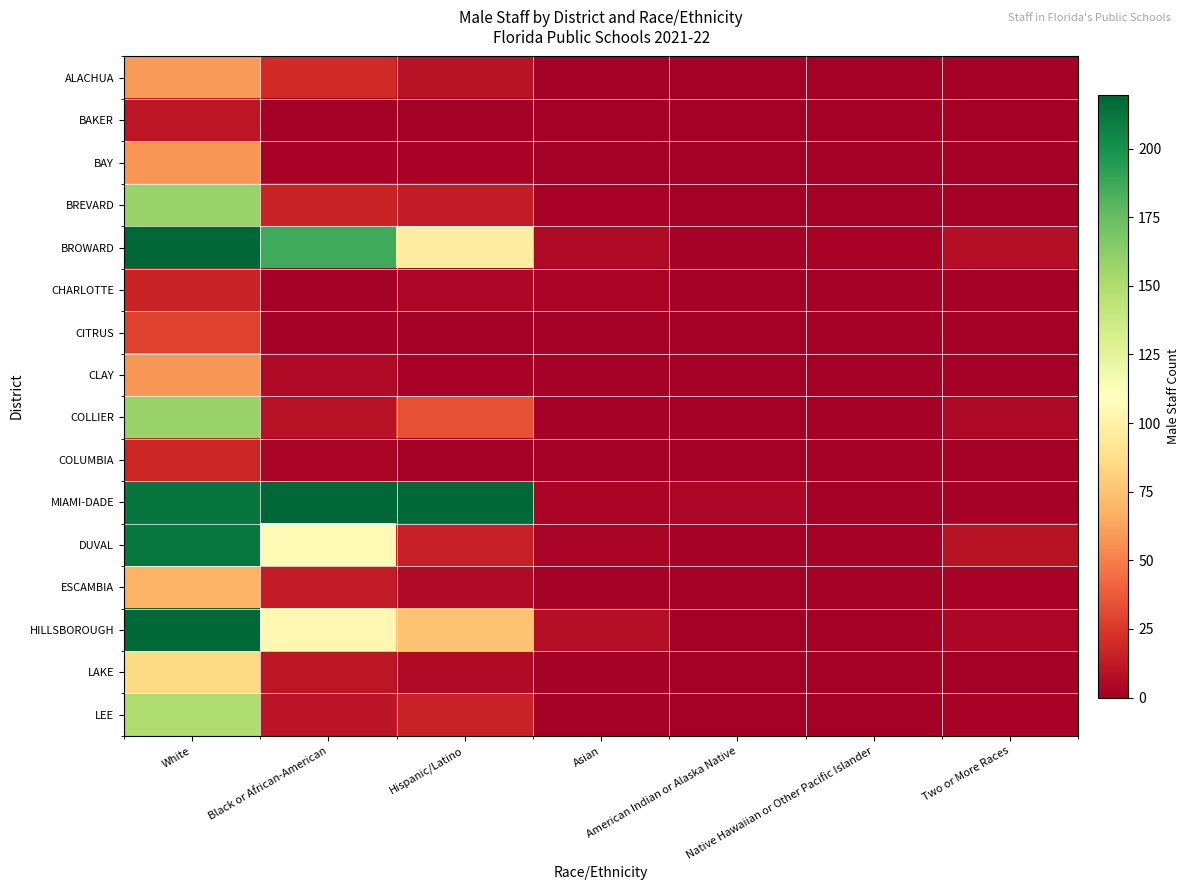

At which category is the sum across all series the highest?

White